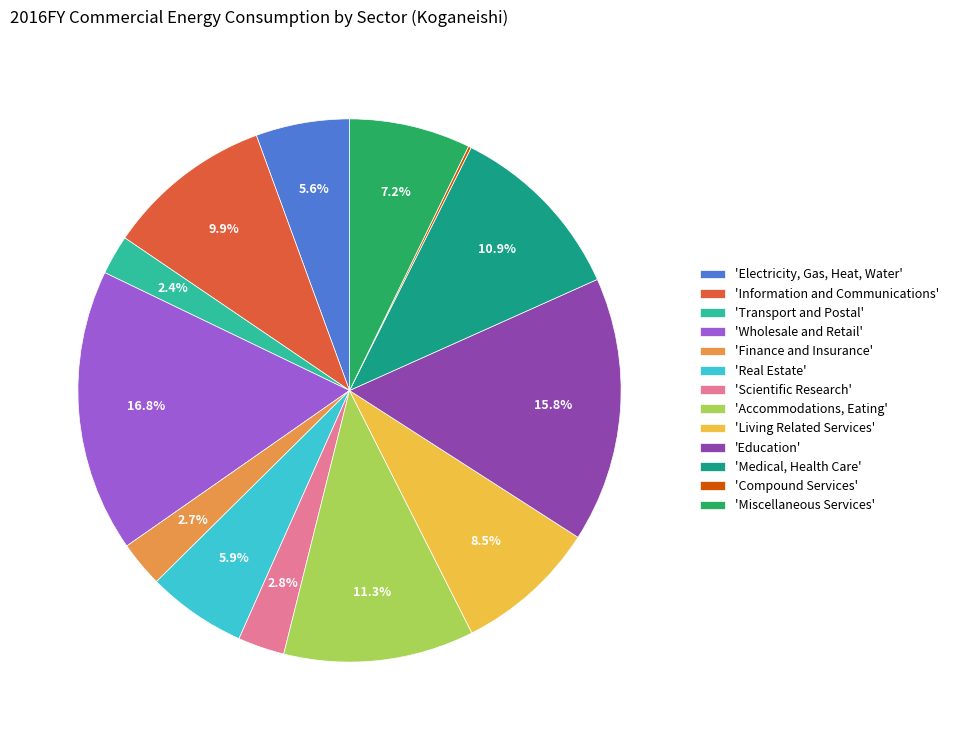

What is the largest slice in the pie chart?

'Wholesale and Retail'